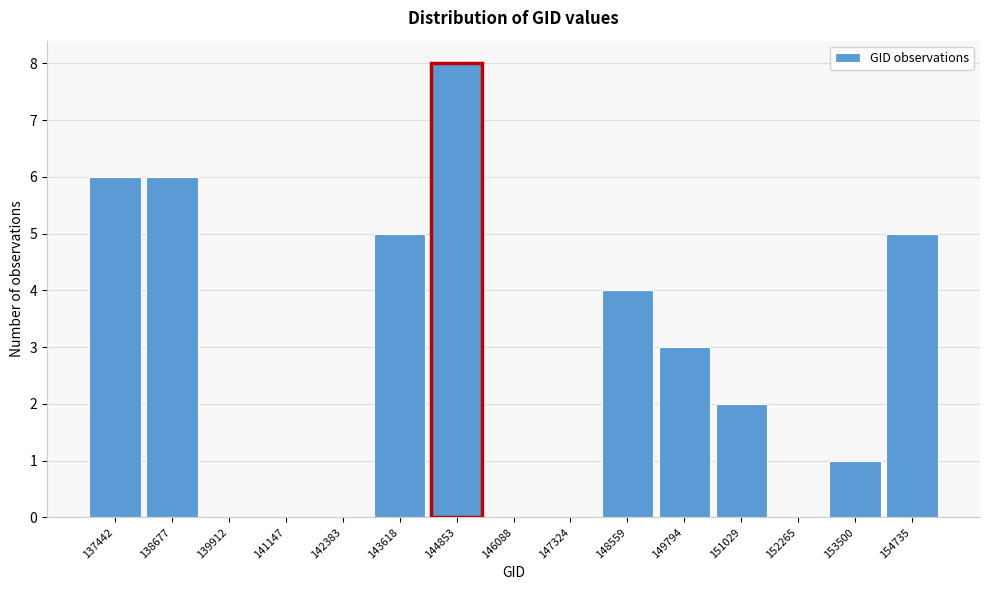

Reading right to left, what are all the values shown in this chart?

154735=5	153500=1	152265=0	151029=2	149794=3	148559=4	147324=0	146088=0	144853=8	143618=5	142383=0	141147=0	139912=0	138677=6	137442=6